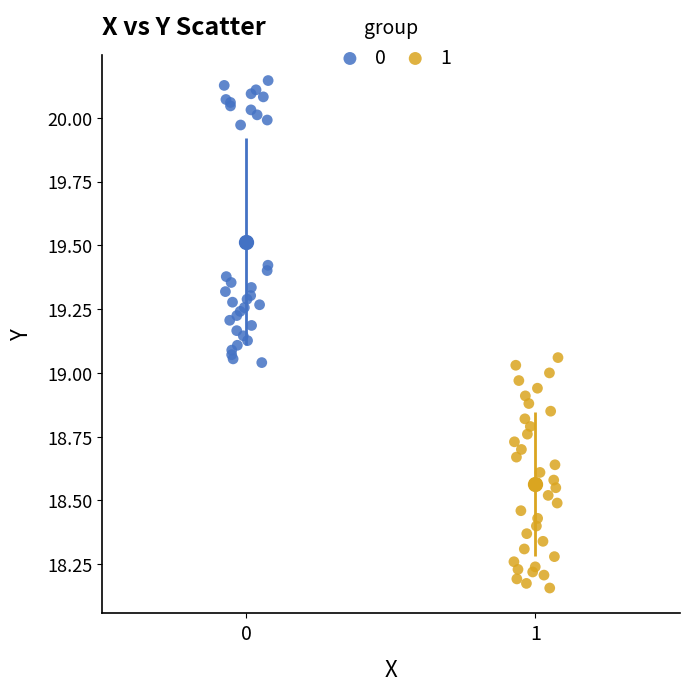

What are all the series names shown in the legend?

0, 1